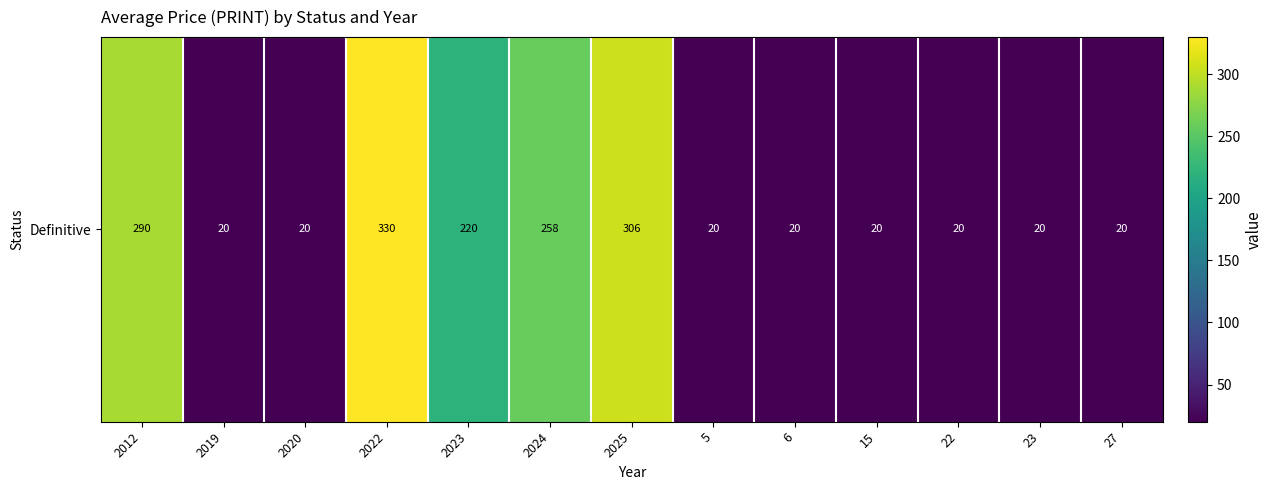

What is the average value?

120